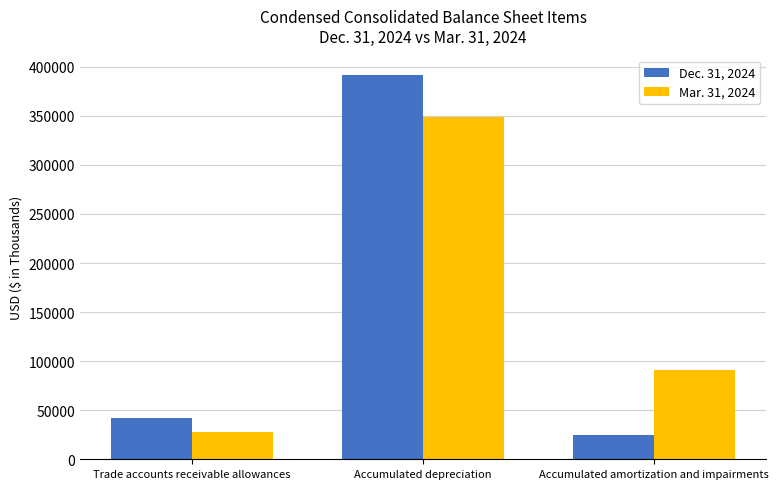

How many groups of bars are there?

3